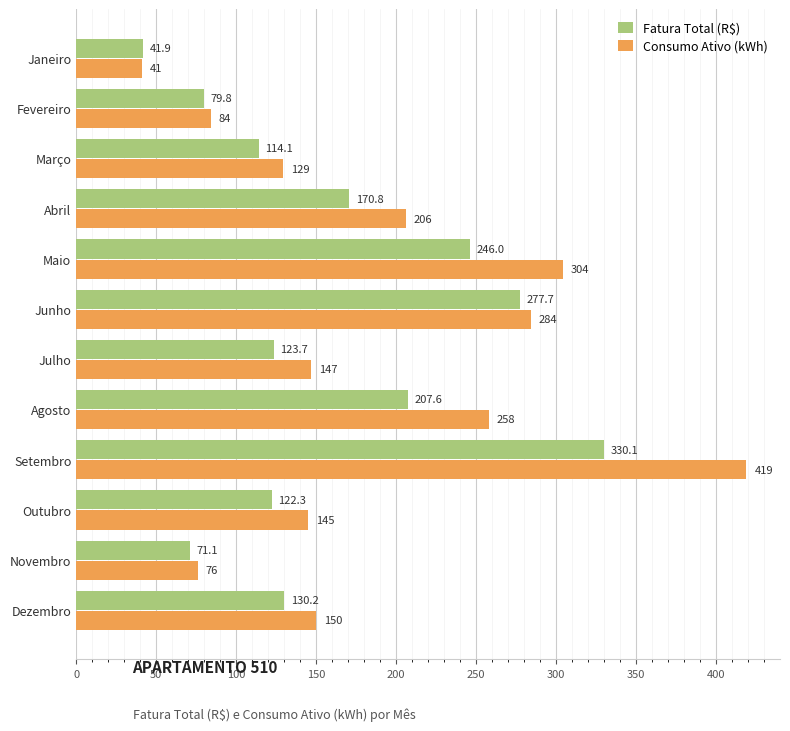

List the labels in order of Consumo Ativo (kWh) value, largest first.

Setembro, Maio, Junho, Agosto, Abril, Dezembro, Julho, Outubro, Março, Fevereiro, Novembro, Janeiro